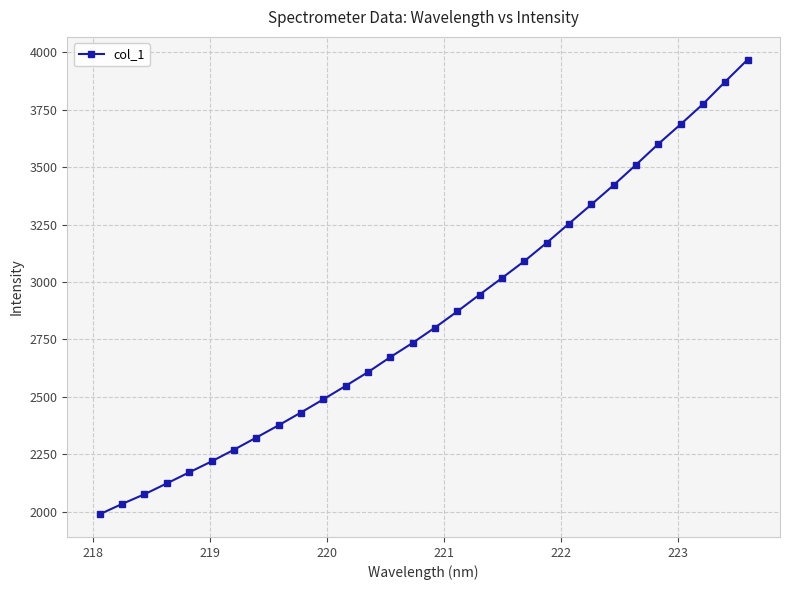

True or false: there are more than 2 points higher than both neighbors.

False